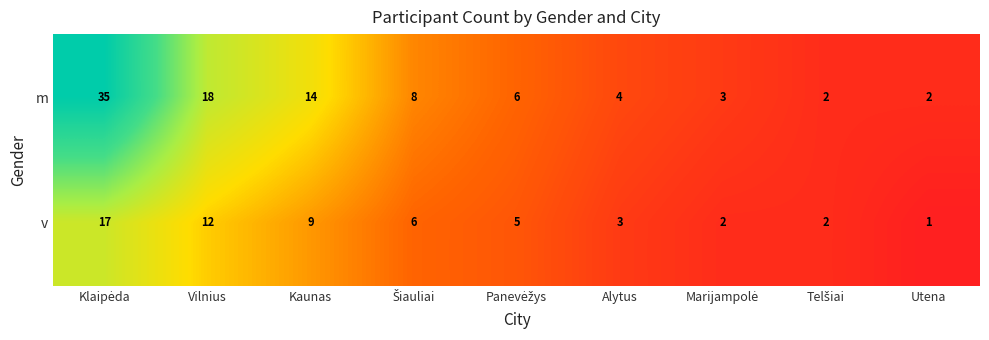

Is it true that m equals 1 at Utena?

False